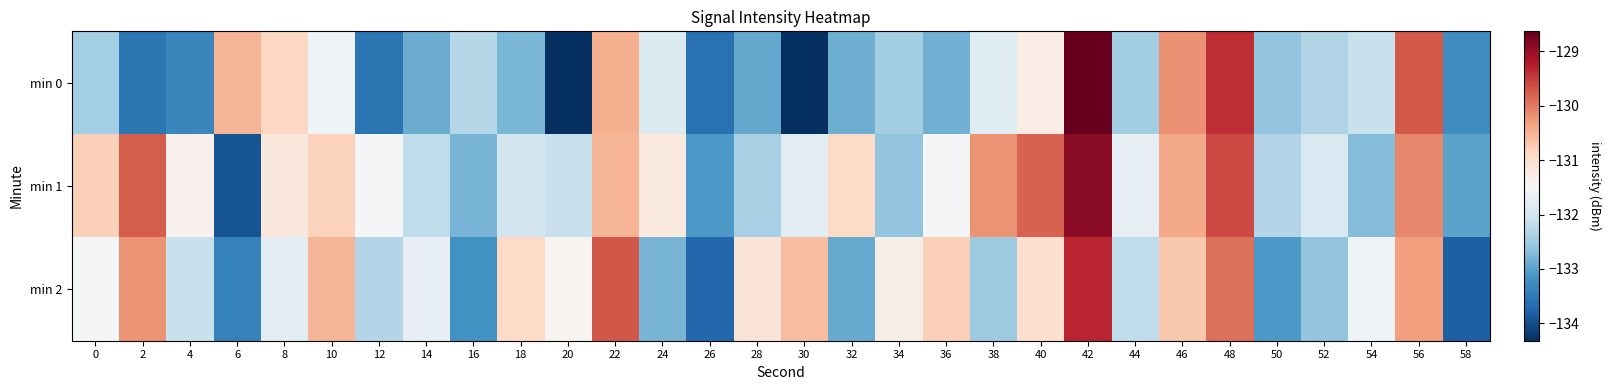

What is the total value across all series at 56?

-390.1